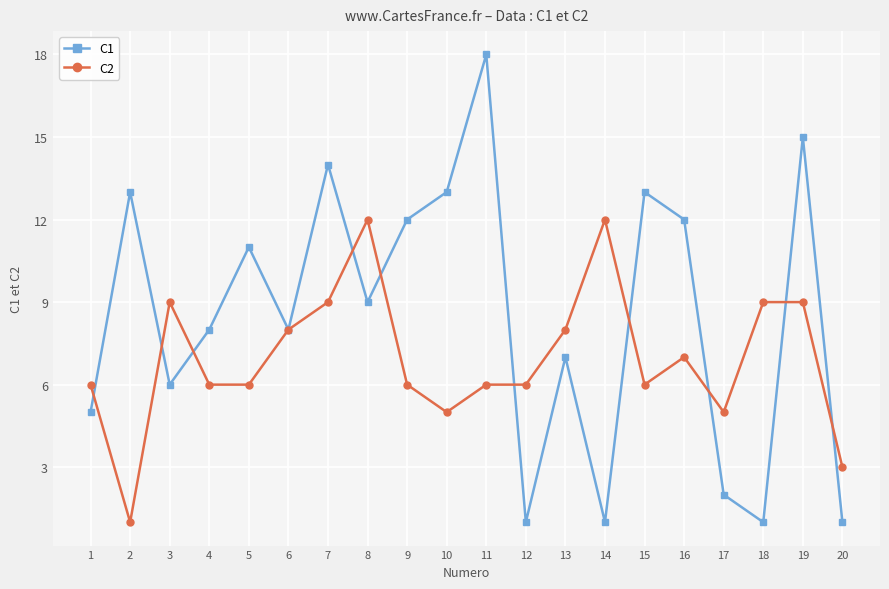

Which series has the largest total across all categories?

C1